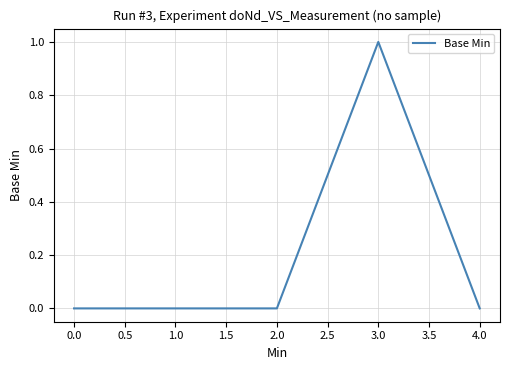

At which category does the chart reach its peak across all series?

3.0